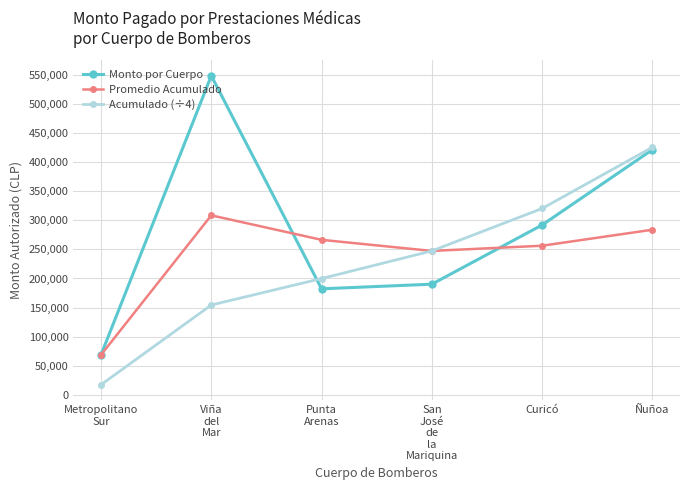

At which label does Monto por Cuerpo reach its minimum?

Metropolitano
Sur